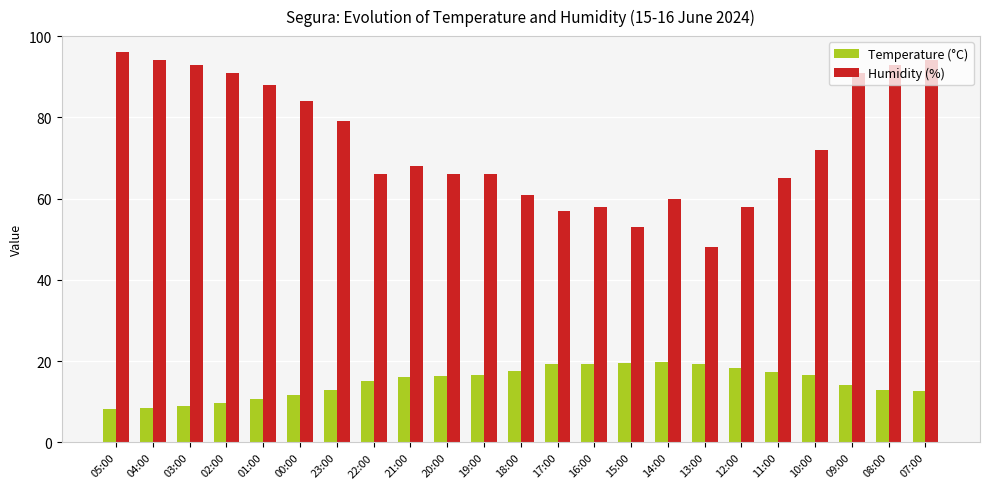

At which label does Humidity (%) reach its peak?

05:00